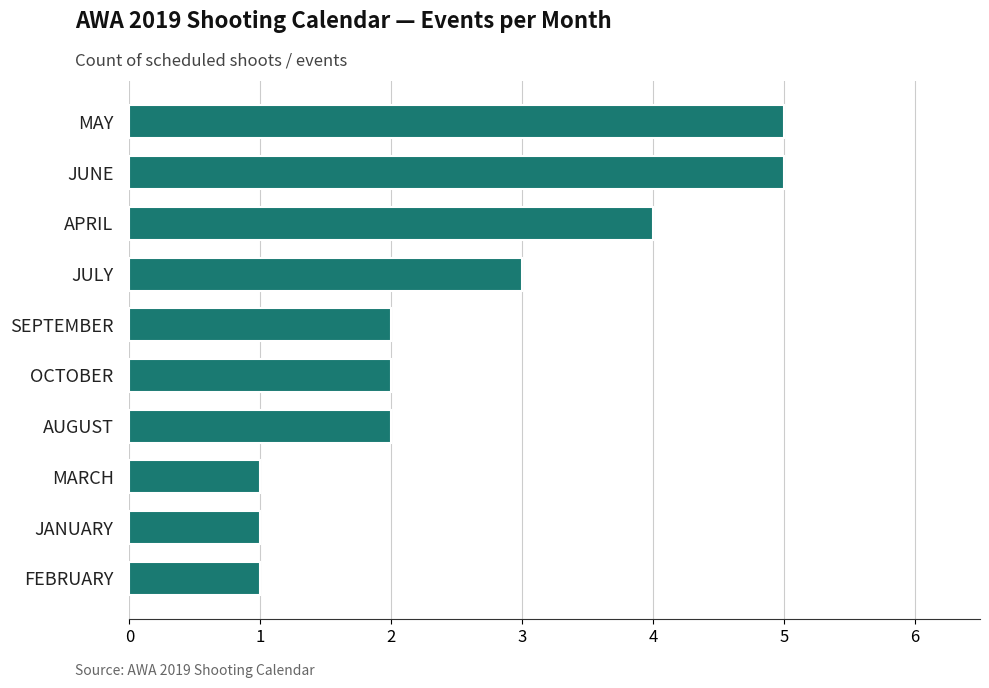

What is the difference between the maximum and second lowest values?

4